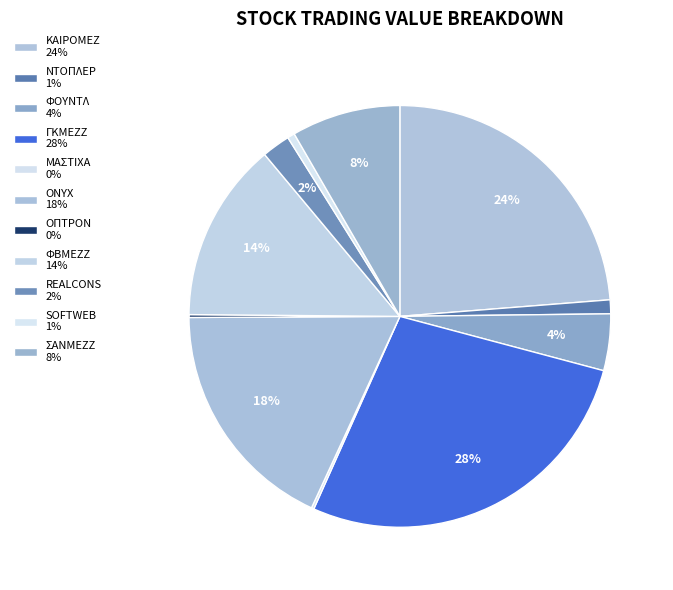

What is the largest slice in the pie chart?

ΓΚΜΕΖΖ